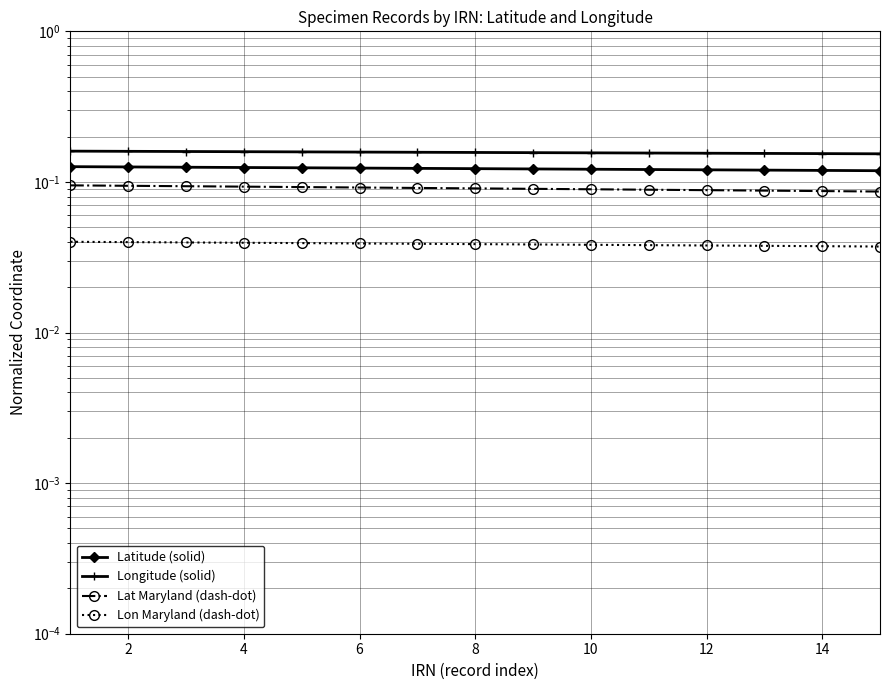

At how many categories does at least one series exceed 0?

15